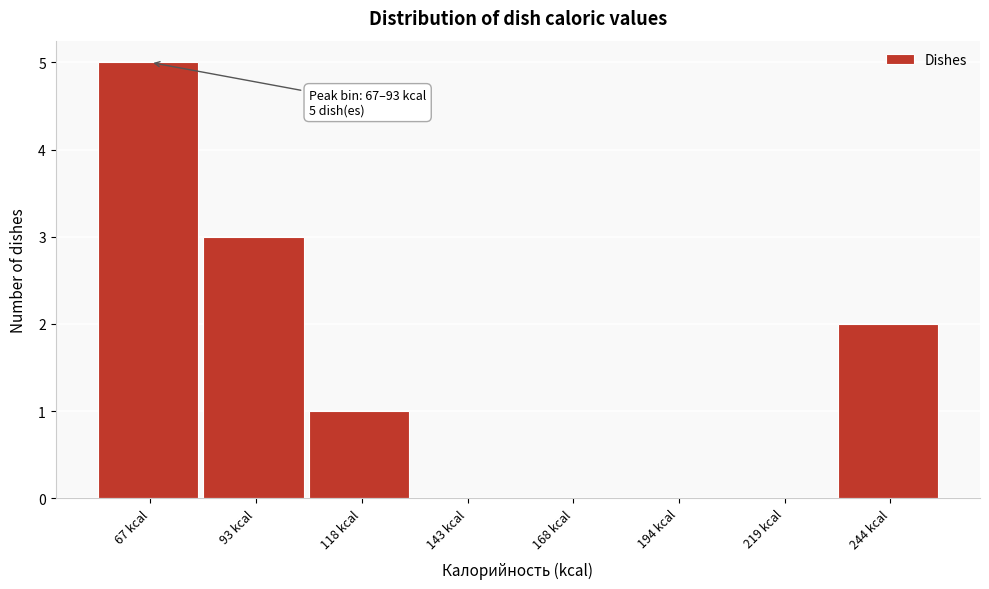

Reading left to right, list all the values displayed in this chart.

67 kcal=5	93 kcal=3	118 kcal=1	143 kcal=0	168 kcal=0	194 kcal=0	219 kcal=0	244 kcal=2